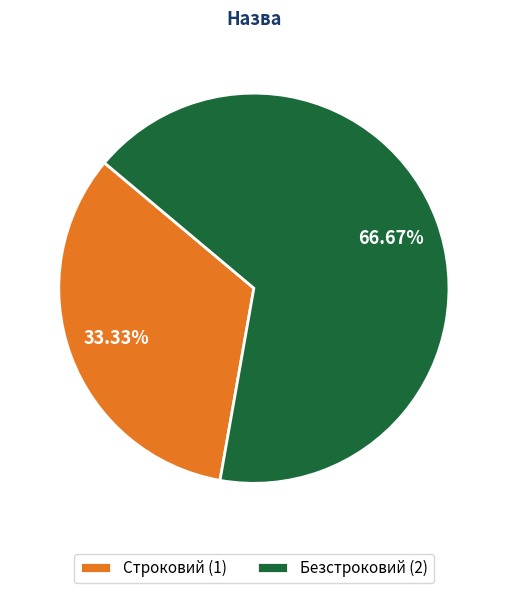

How many segments does this pie chart have?

2